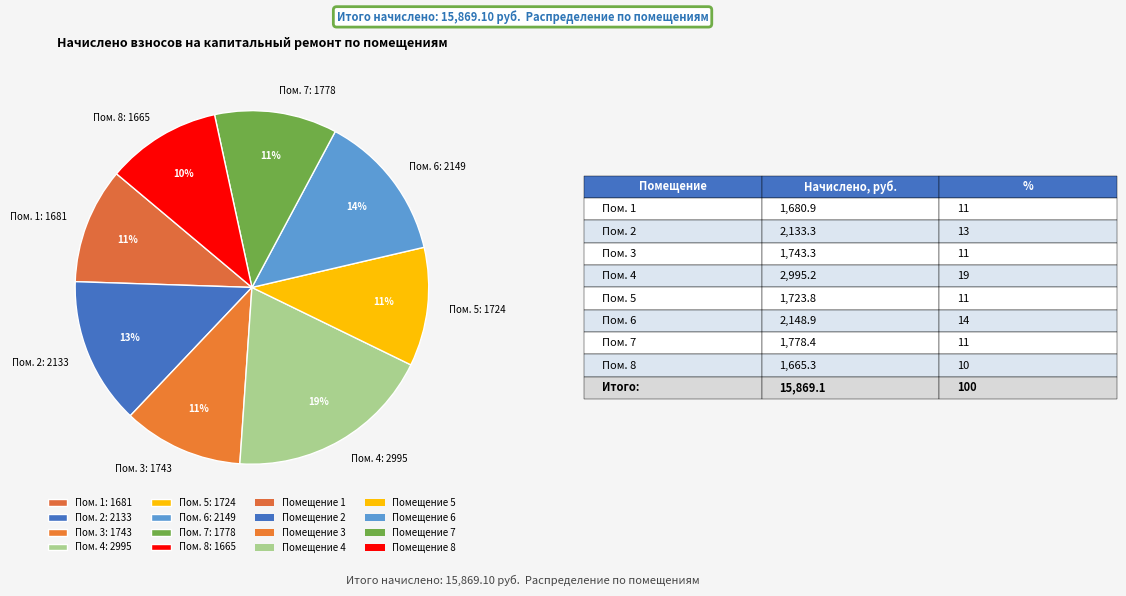

Which category has the biggest portion of the pie?

Пом. 4: 2995